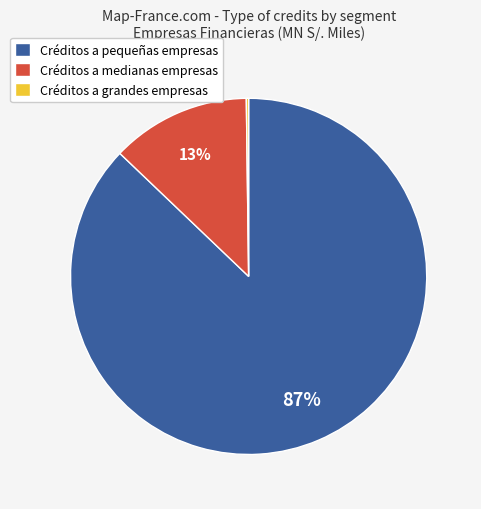

Does any single category account for the majority?

Yes